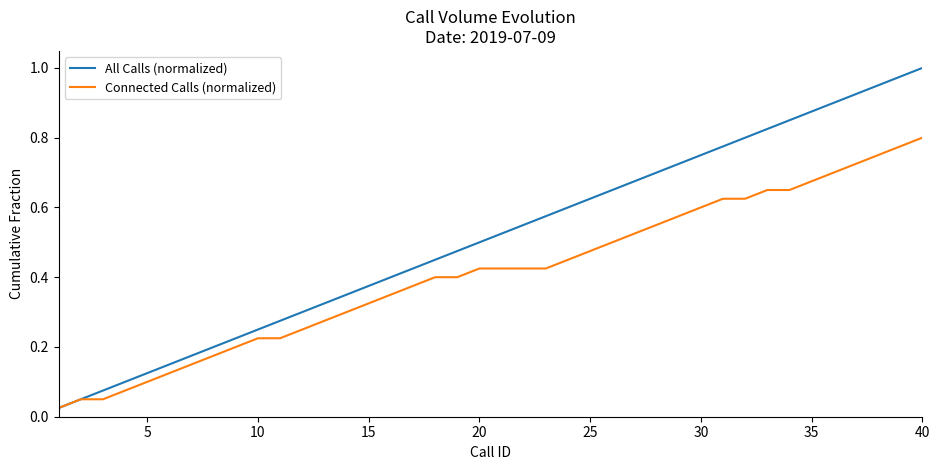

Which series has the widest spread of values?

All Calls (normalized)